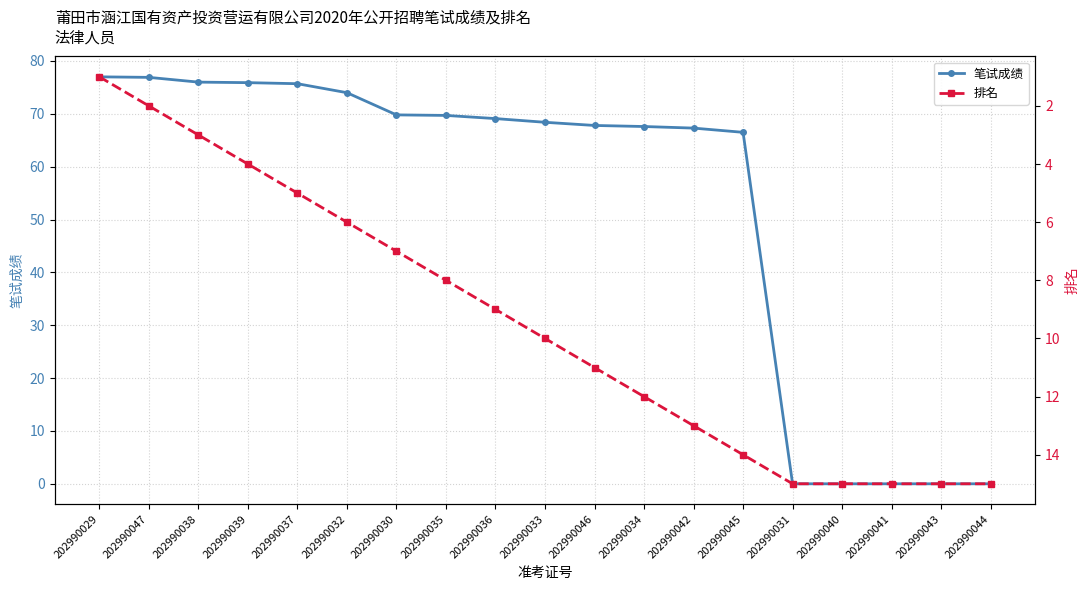

True or false: 排名 has more than 2 interior local peaks.

False